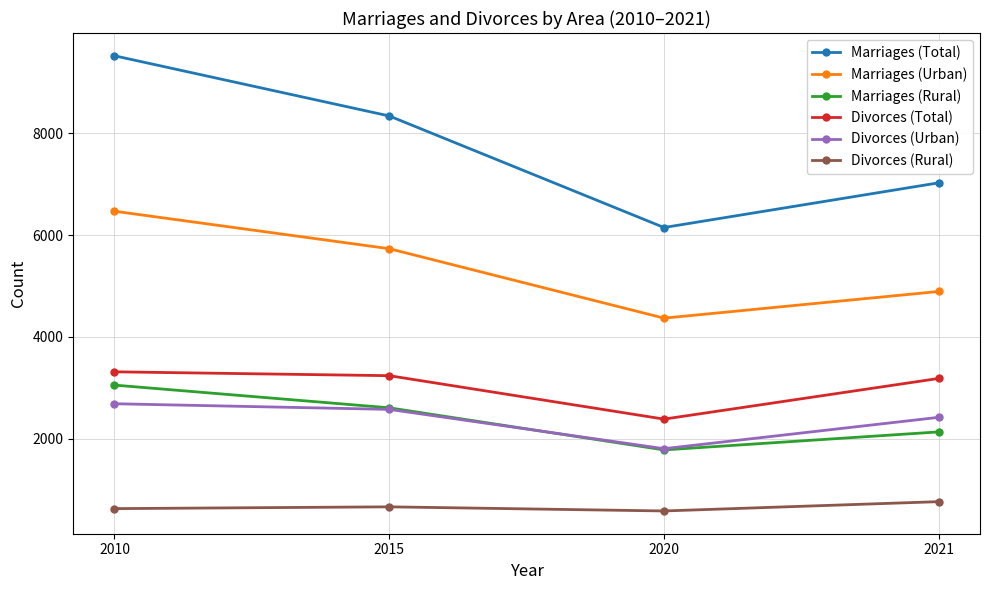

Which series has the widest spread of values?

Marriages (Total)